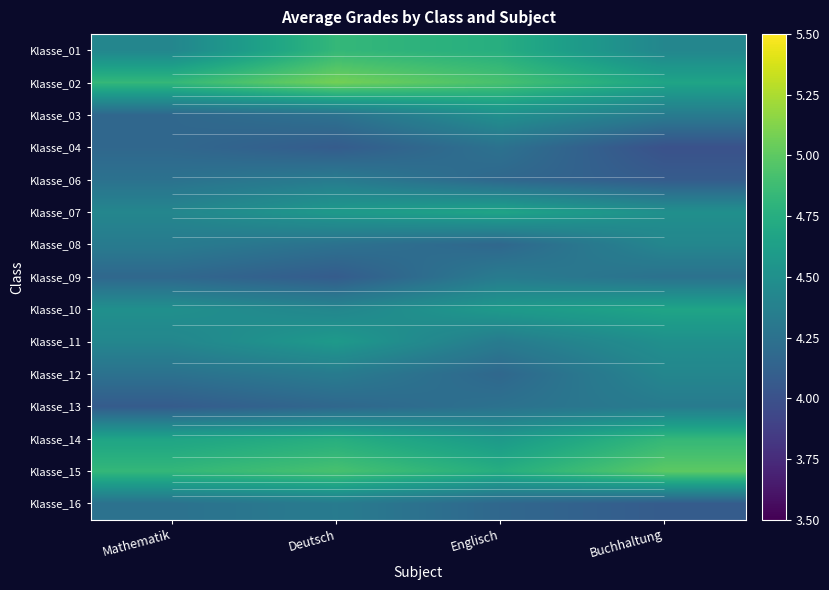

At which label is Klasse_10 closest to 4?

Deutsch